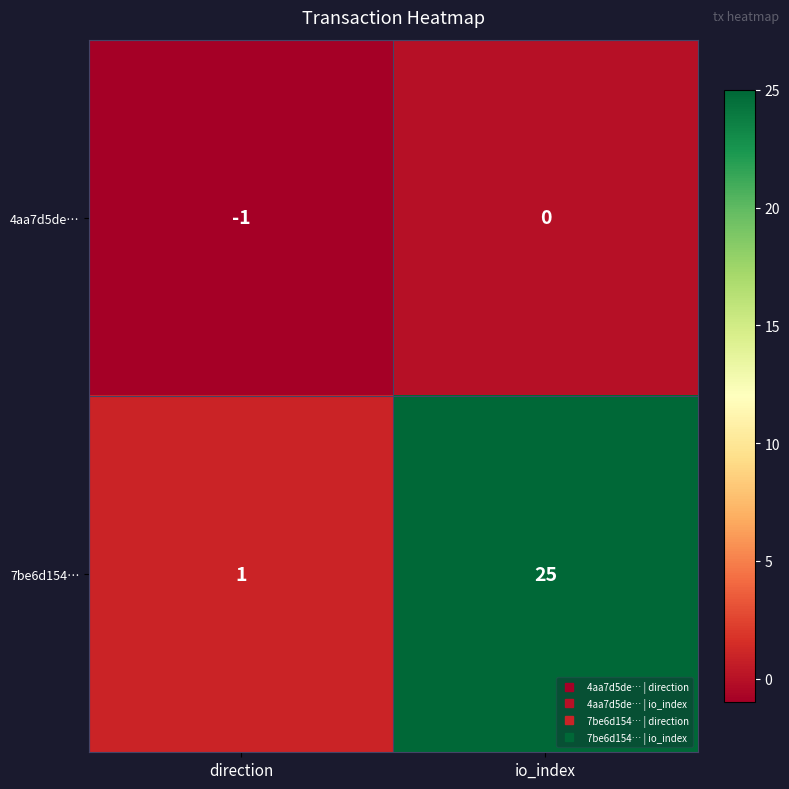

Reading left to right, what are all the values shown in this chart?

4aa7d5de…: -1	0
7be6d154…: 1	25